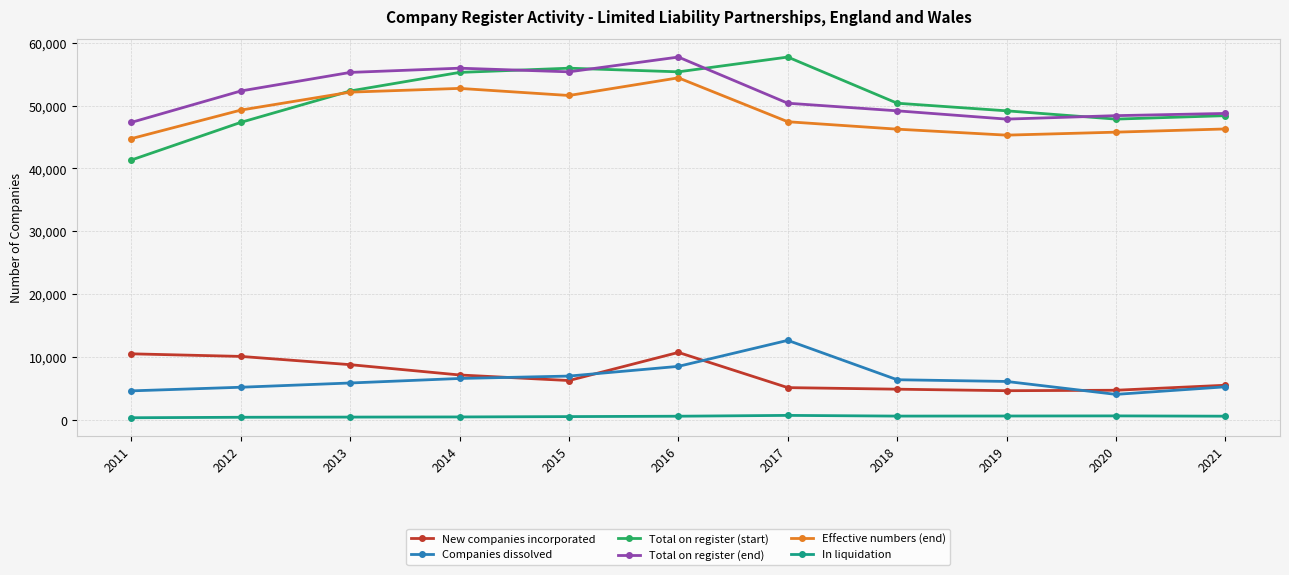

At which label does Effective numbers (end) first exceed 47427?

2012